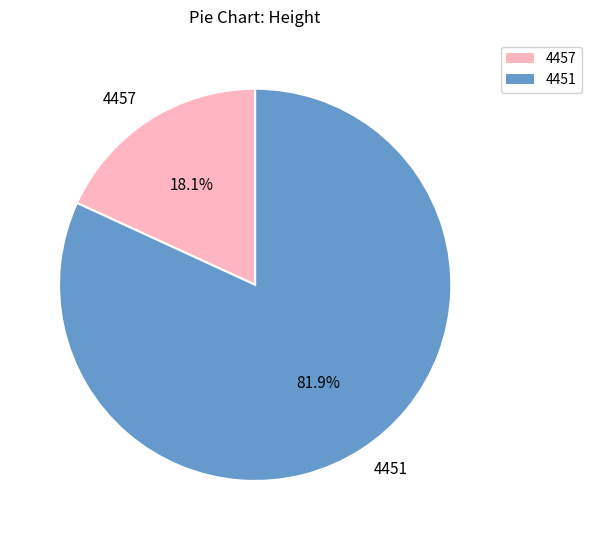

Which slice is the largest?

4451